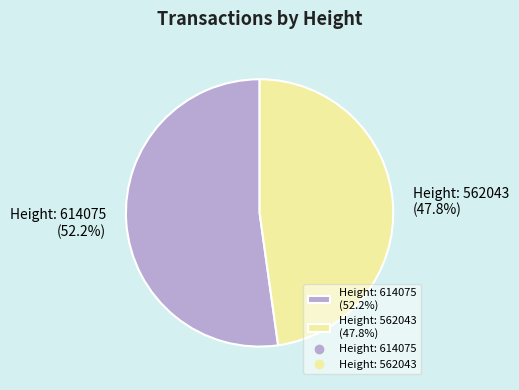

To the nearest percent, what is the combined percentage of Height: 562043 and Height: 614075?

100%